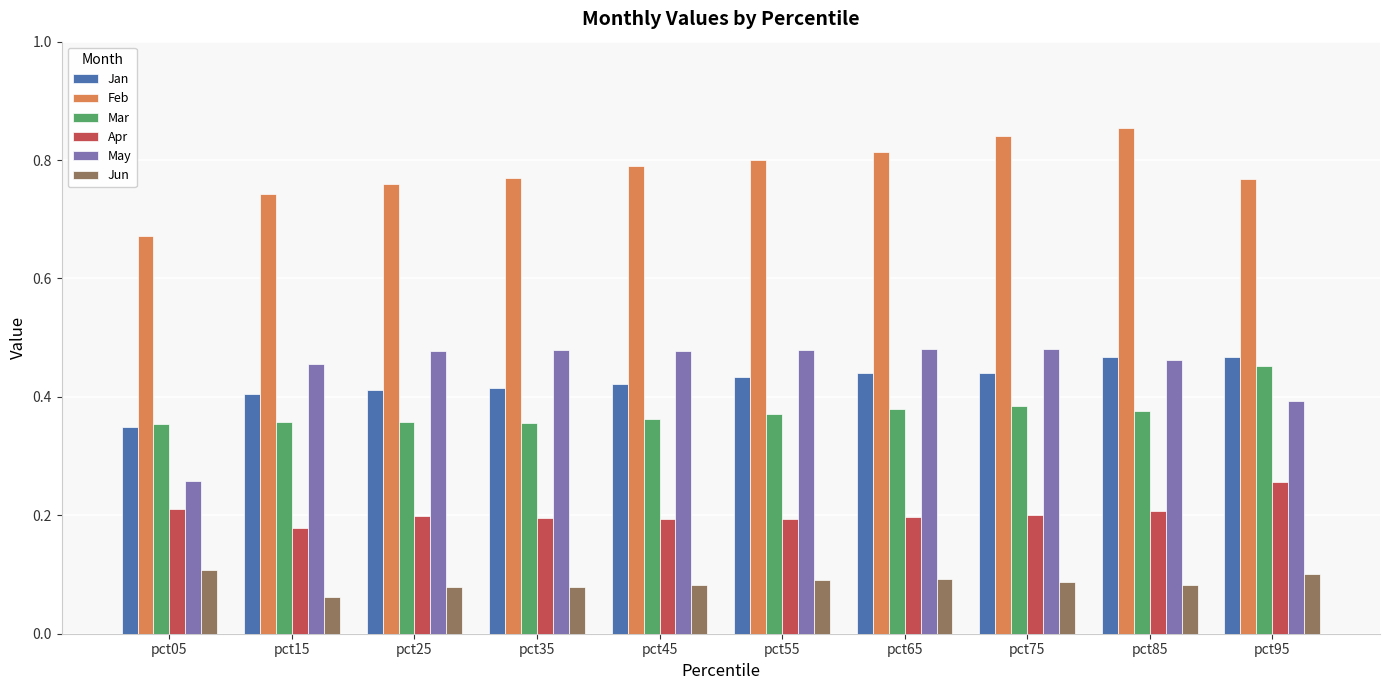

Are the bars grouped side by side (vs. stacked)?

Yes